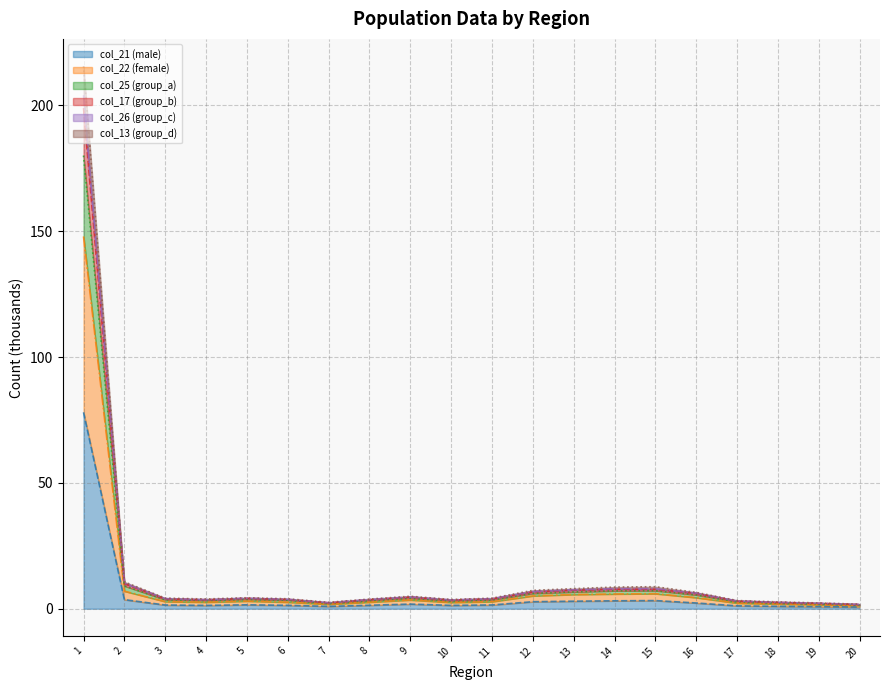

List the series in order of their peak value, lowest first.

col_21 (male), col_22 (female), col_25 (group_a), col_17 (group_b), col_13 (group_d), col_26 (group_c)